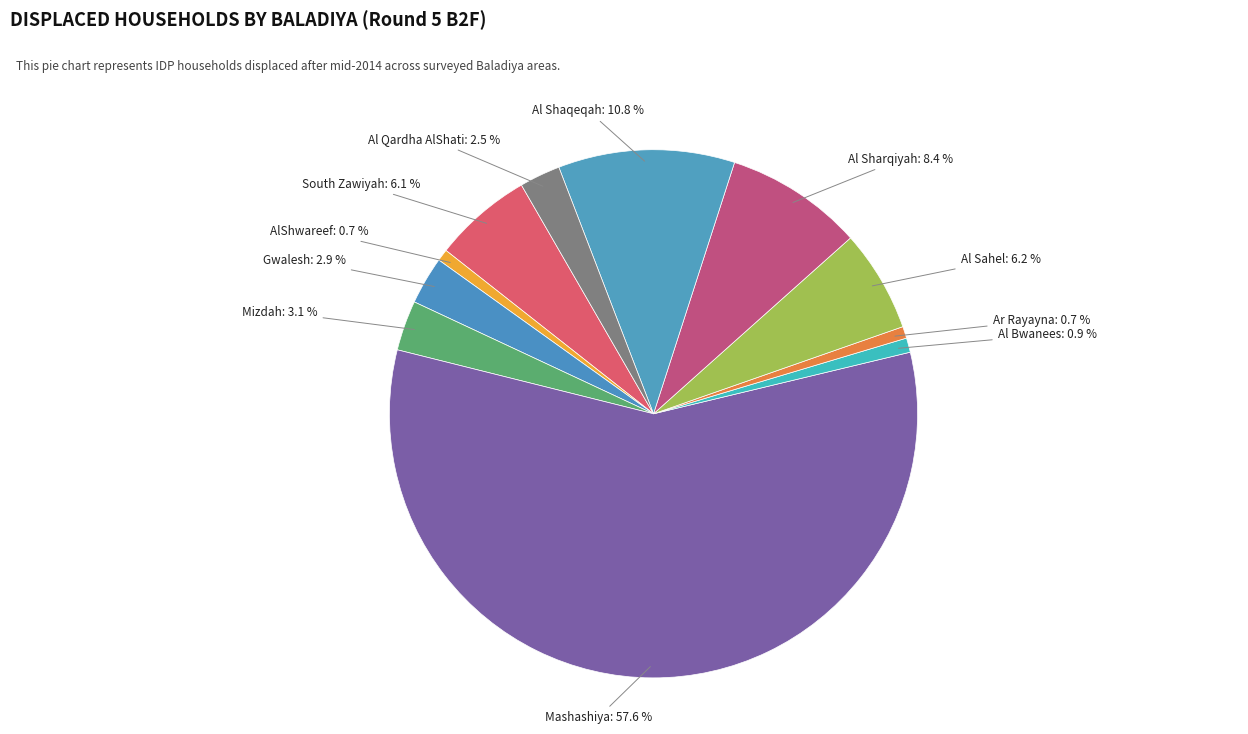

How many segments does this pie chart have?

11